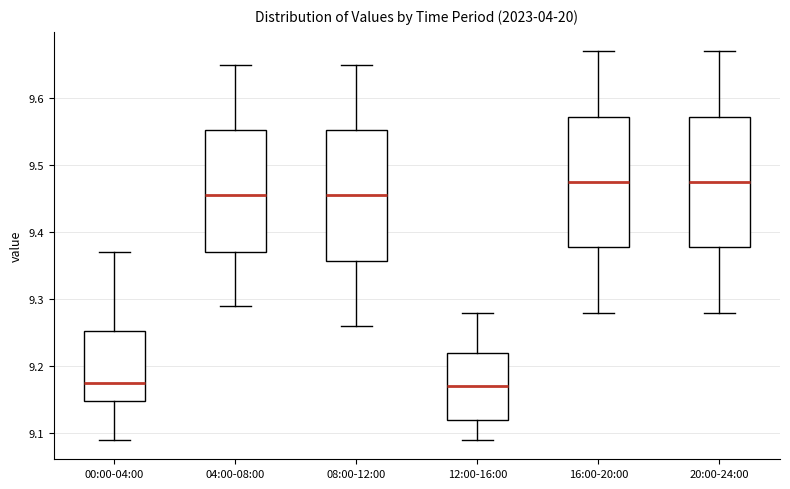

Where does the lower whisker of the box for 08:00-12:00 end on the y-axis? The values are not printed on the chart, so give them approximately, as read against the axis.

9.26